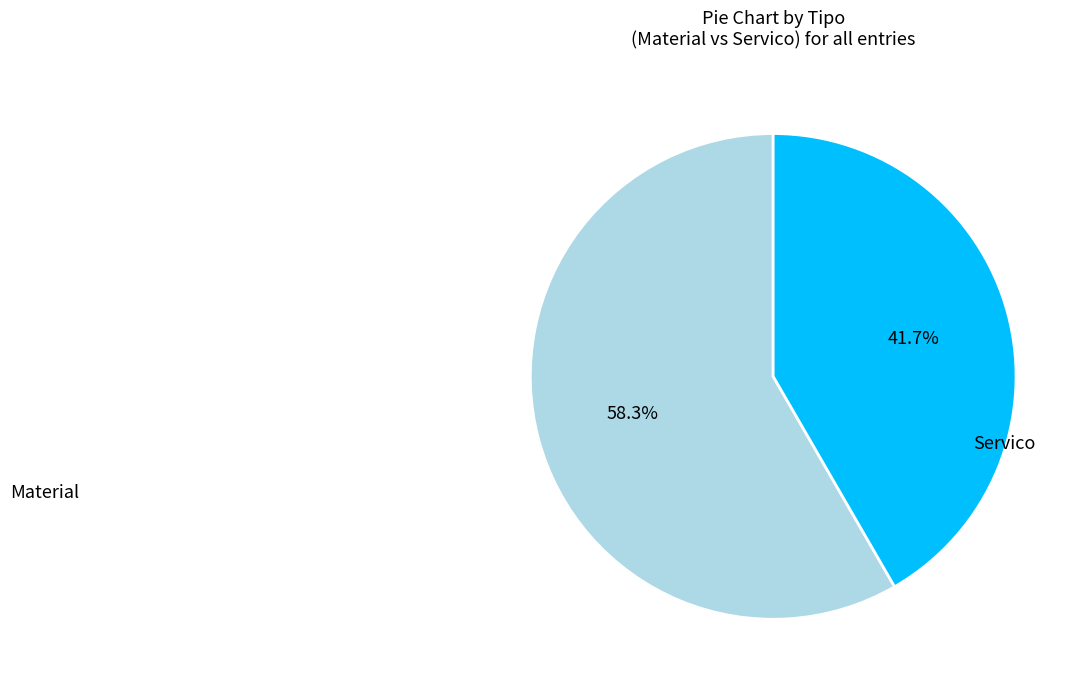

What is the total percentage of Material and Servico?

100.0%